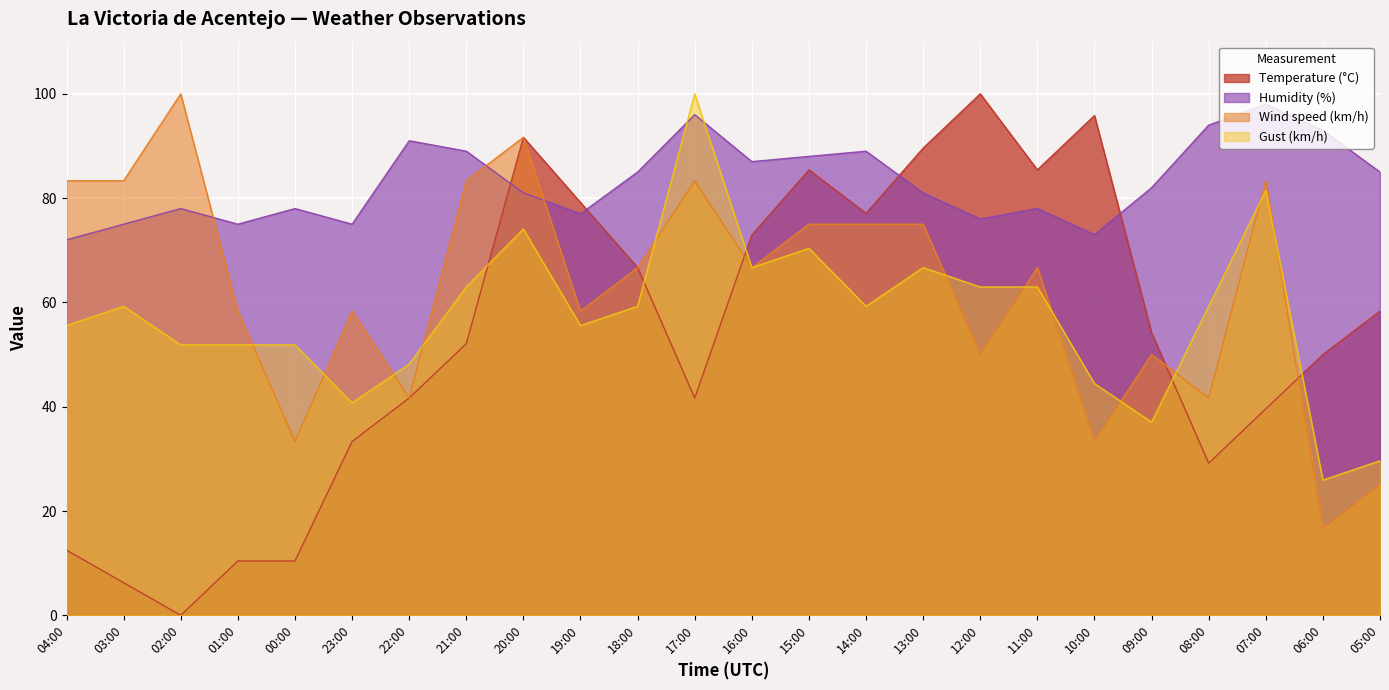

What value does the Gust (km/h) series have at 01:00?

51.9